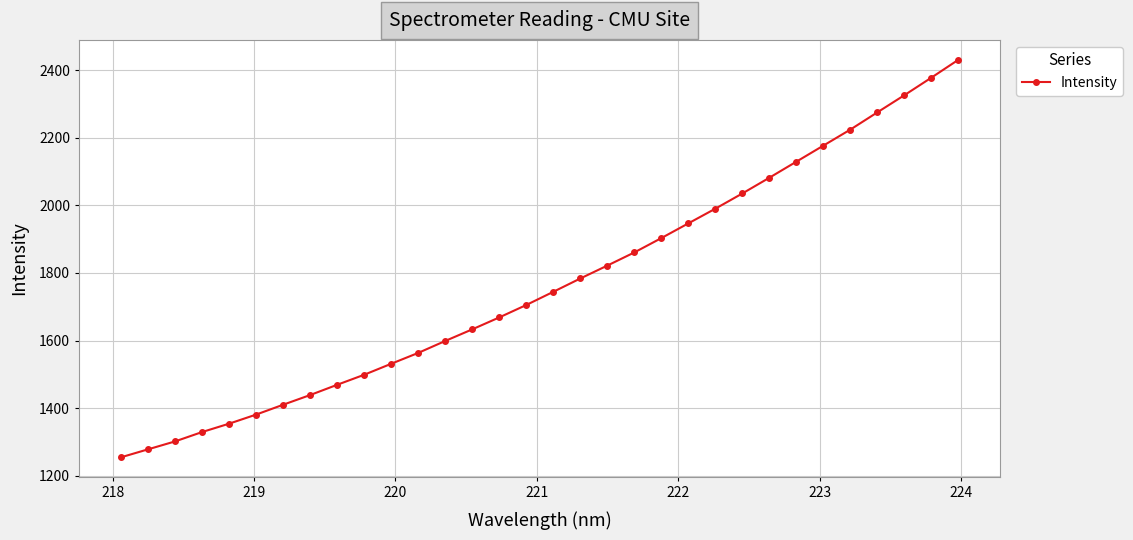

What is the value of the 13th point from the left?

1599.3